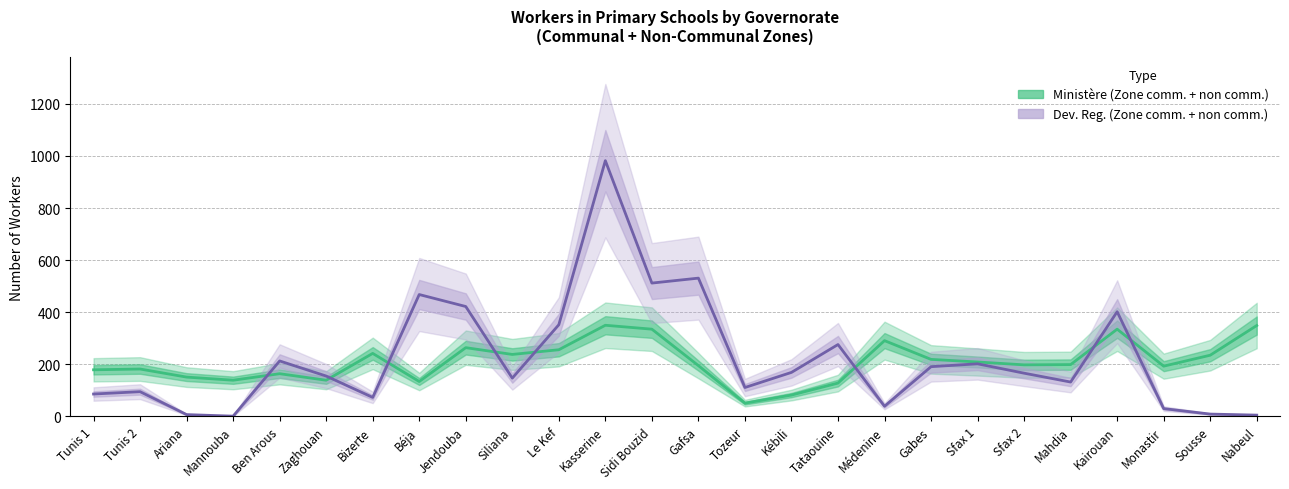

How many values in the Ministère (Zone comm. + non comm.) series exceed 199?

12